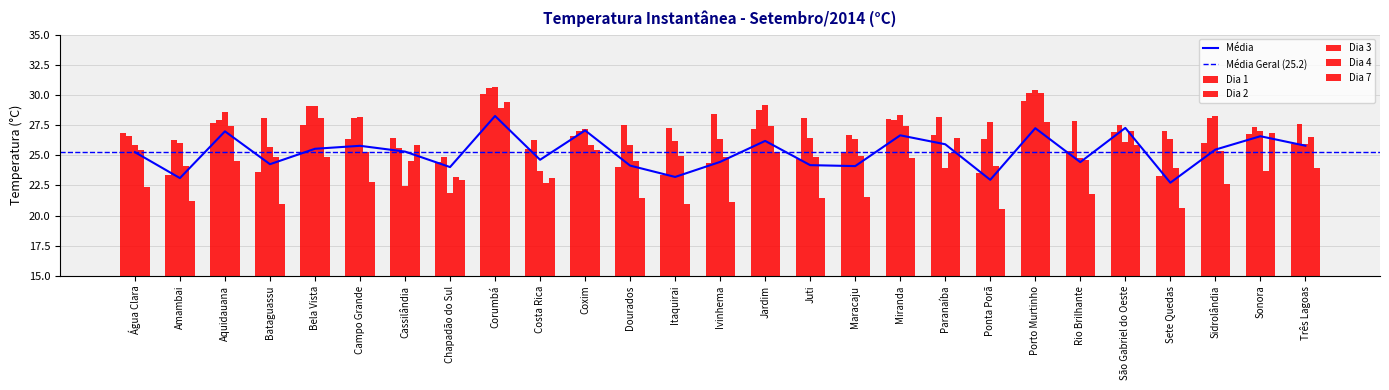

What is the total value across all series at Sonora?

158.2